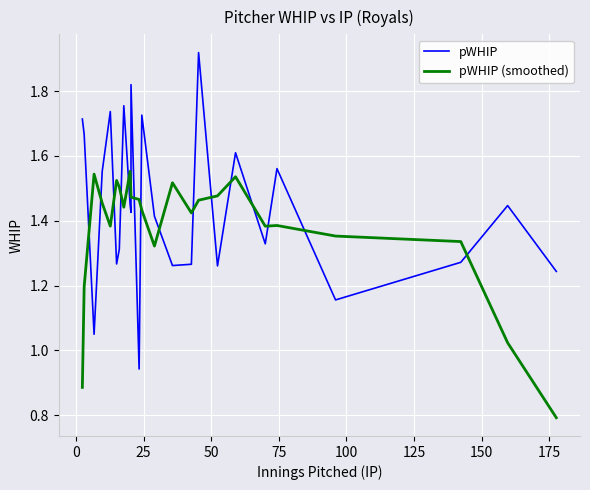

How many lines are shown in the chart?

2